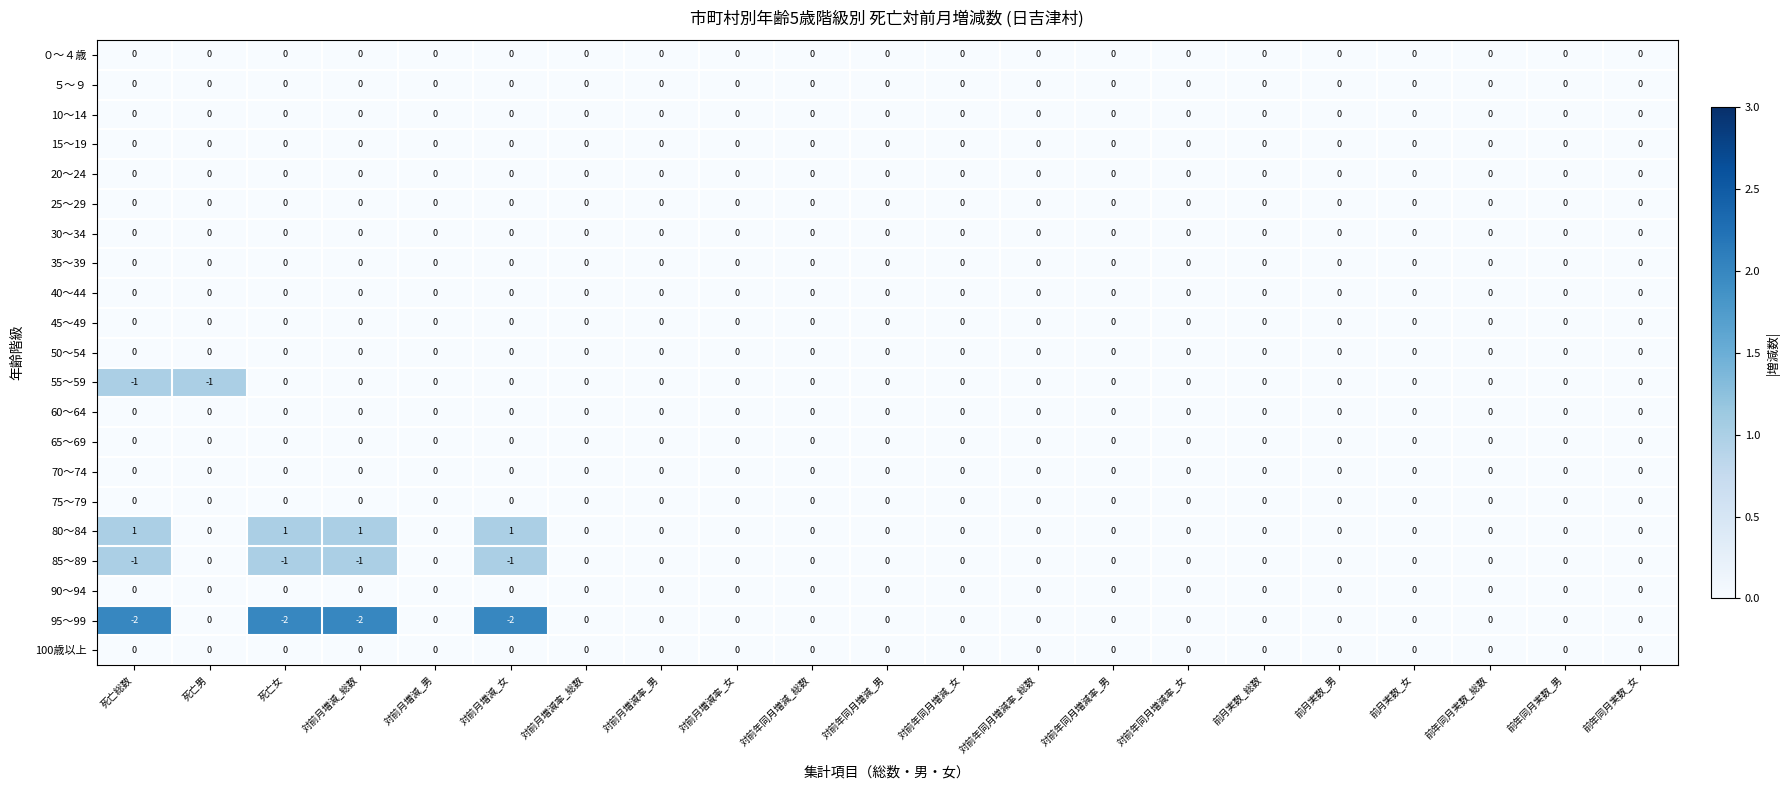

Which series has the widest spread of values?

95～99